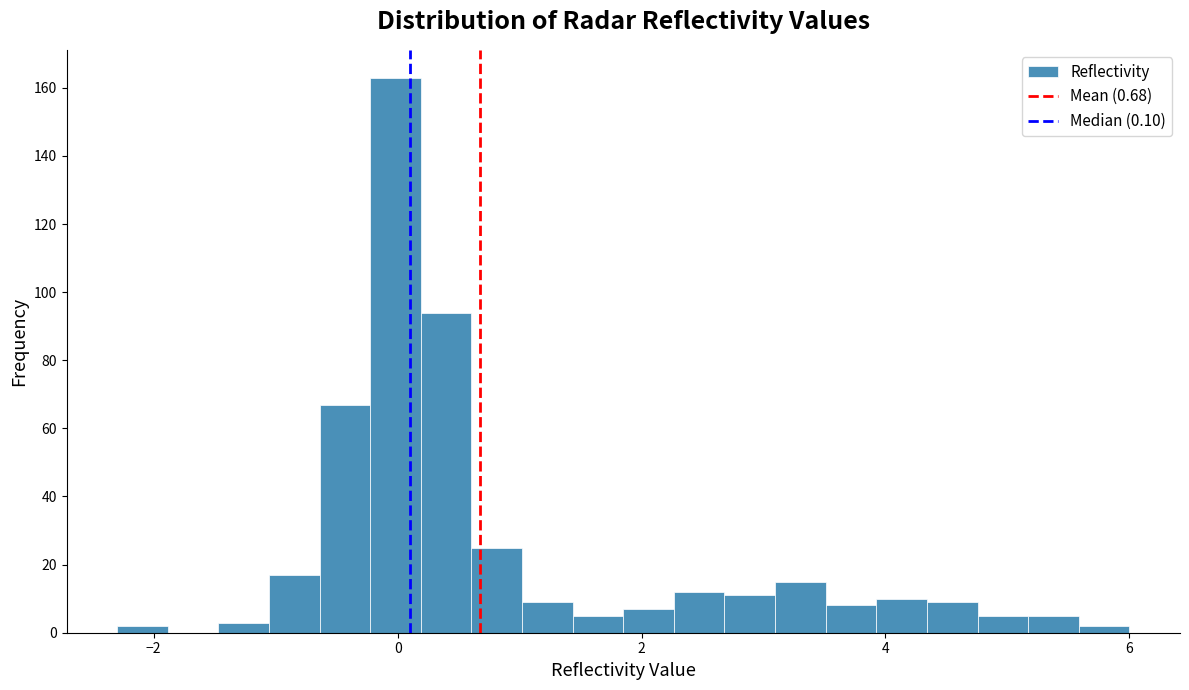

Read against the x-axis, roughly where is the centre of the tallest bar?

0.0